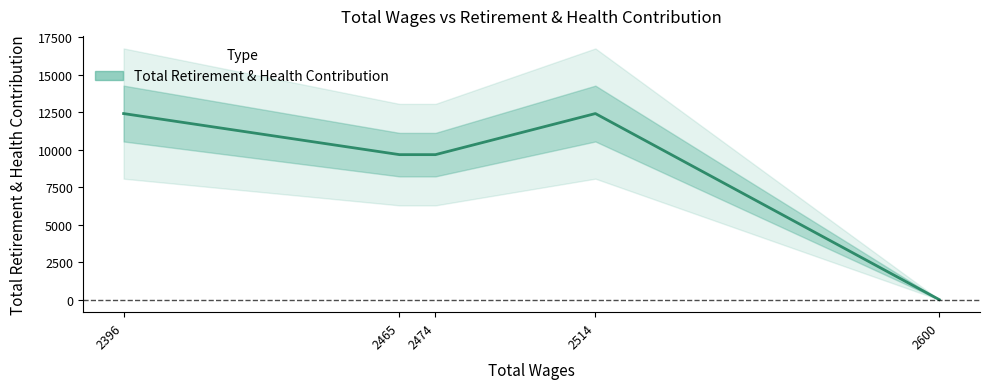

Rank the categories by value from lowest to highest.

2600.0, 2474.0, 2465.0, 2514.0, 2396.0